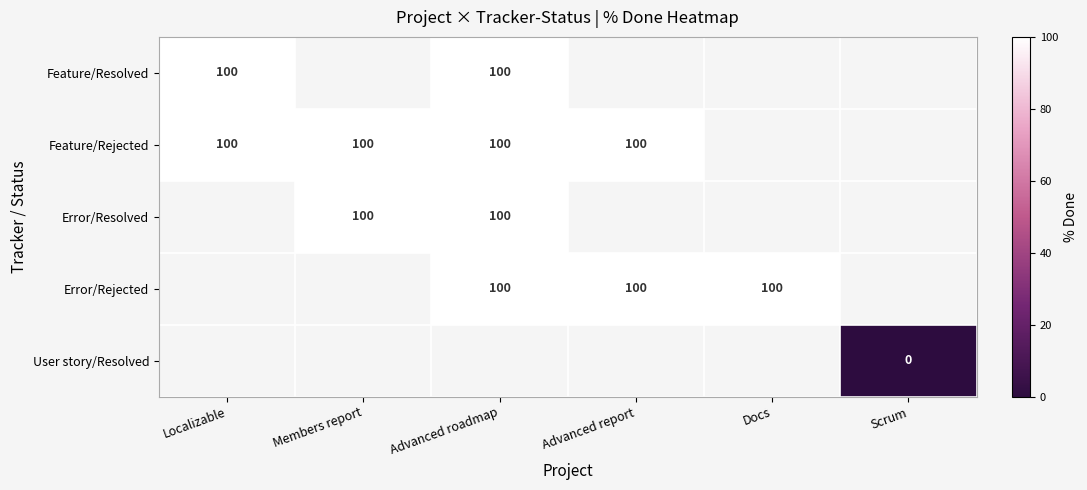

The value of Feature/Rejected at Advanced report is 100. True or false?

True